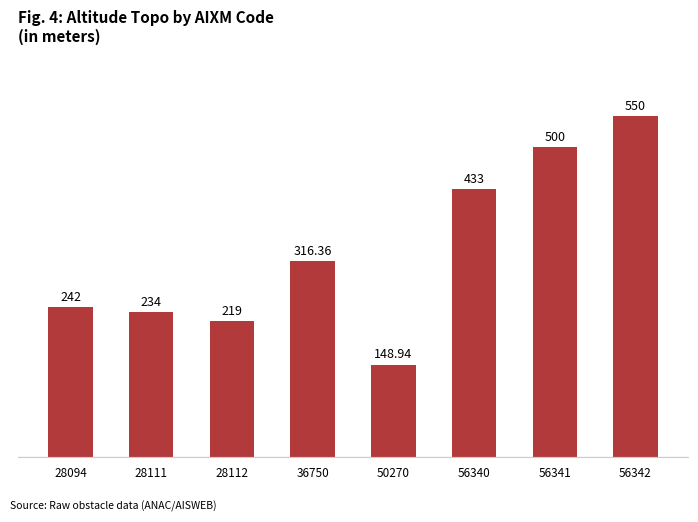

Is it true that the value at 56342 is 550.0?

True